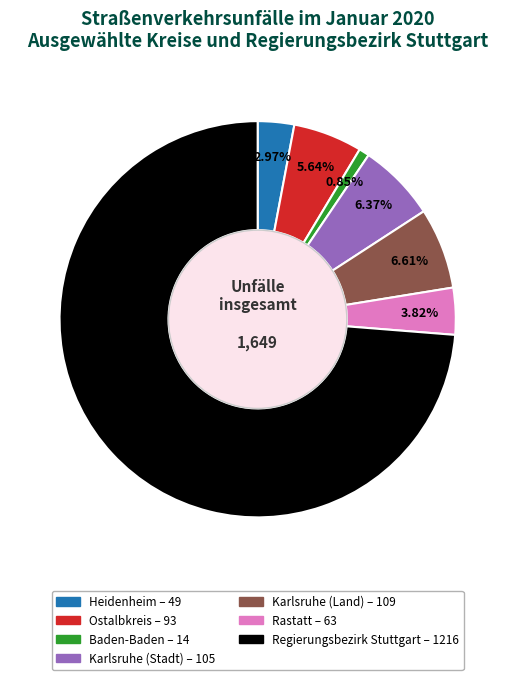

What is the ratio of the value at Heidenheim to the value at Rastatt?

0.8